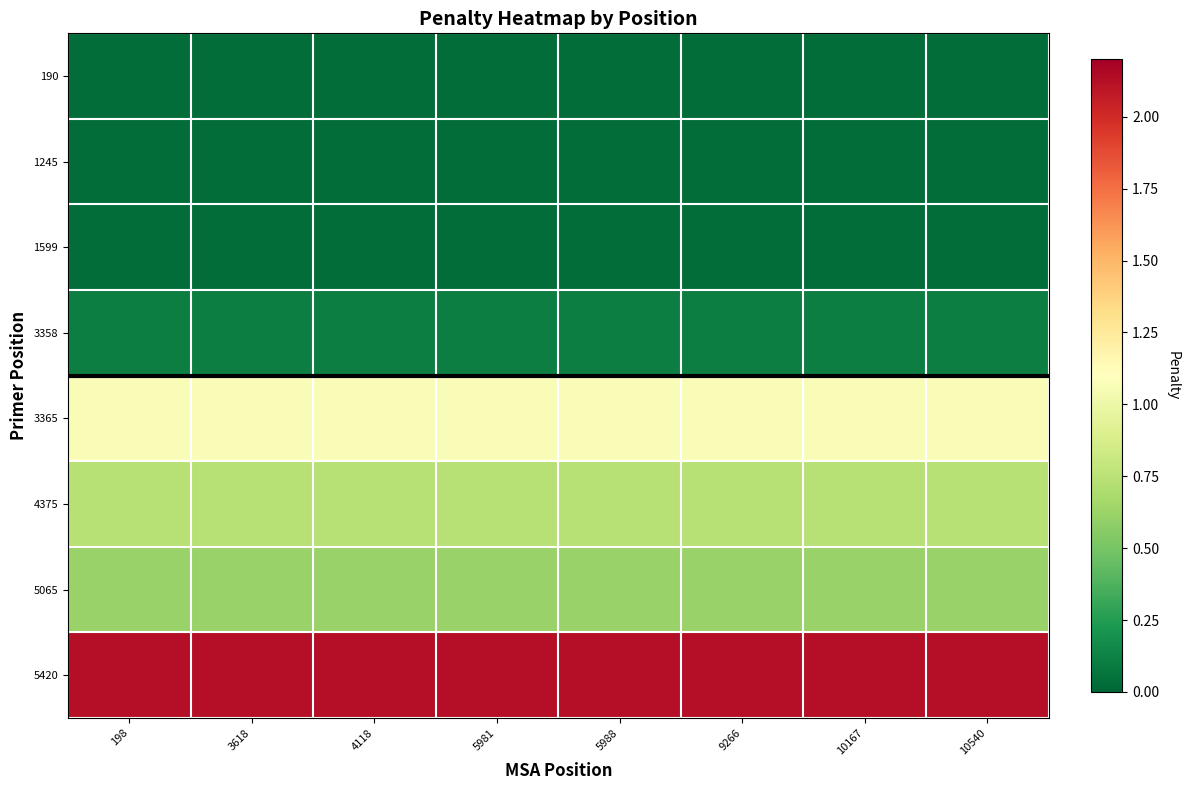

Reading left to right, transcribe all the data shown in this chart.

190: 198=0.0	3618=0.0	4118=0.0	5981=0.0	5988=0.0	9266=0.0	10167=0.0	10540=0.0
1245: 198=0.0	3618=0.0	4118=0.0	5981=0.0	5988=0.0	9266=0.0	10167=0.0	10540=0.0
1599: 198=0.0	3618=0.0	4118=0.0	5981=0.0	5988=0.0	9266=0.0	10167=0.0	10540=0.0
3358: 198=0.1	3618=0.1	4118=0.1	5981=0.1	5988=0.1	9266=0.1	10167=0.1	10540=0.1
3365: 198=1.1	3618=1.1	4118=1.1	5981=1.1	5988=1.1	9266=1.1	10167=1.1	10540=1.1
4375: 198=0.7	3618=0.7	4118=0.7	5981=0.7	5988=0.7	9266=0.7	10167=0.7	10540=0.7
5065: 198=0.6	3618=0.6	4118=0.6	5981=0.6	5988=0.6	9266=0.6	10167=0.6	10540=0.6
5420: 198=2.1	3618=2.1	4118=2.1	5981=2.1	5988=2.1	9266=2.1	10167=2.1	10540=2.1